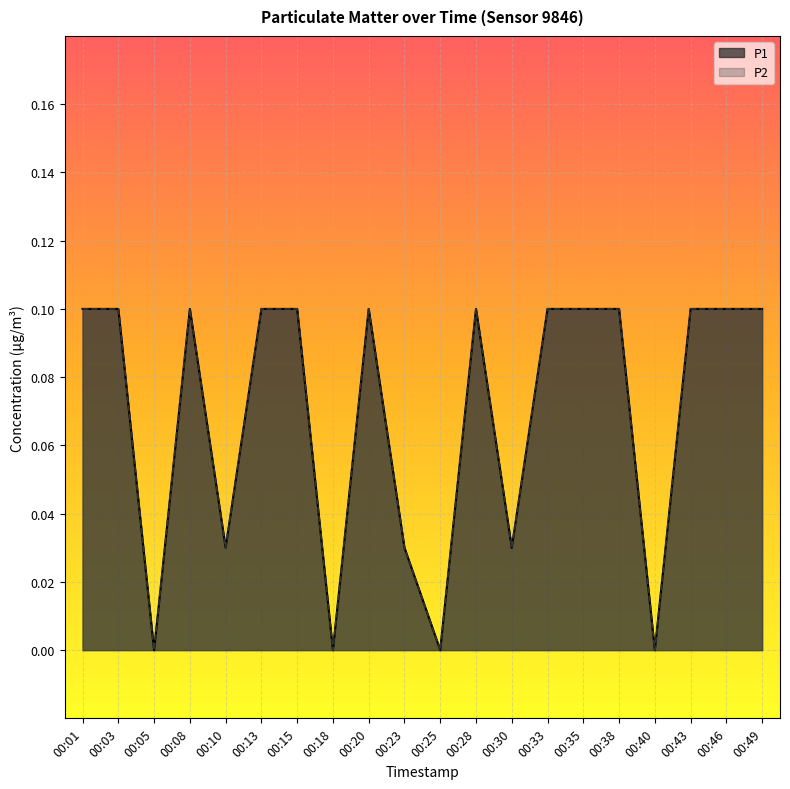

Does the chart display data point markers on the line(s)?

No